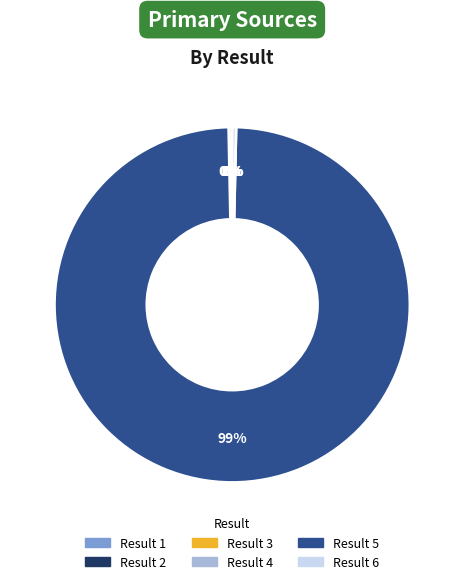

To the nearest percent, what is the average slice percentage?

17%